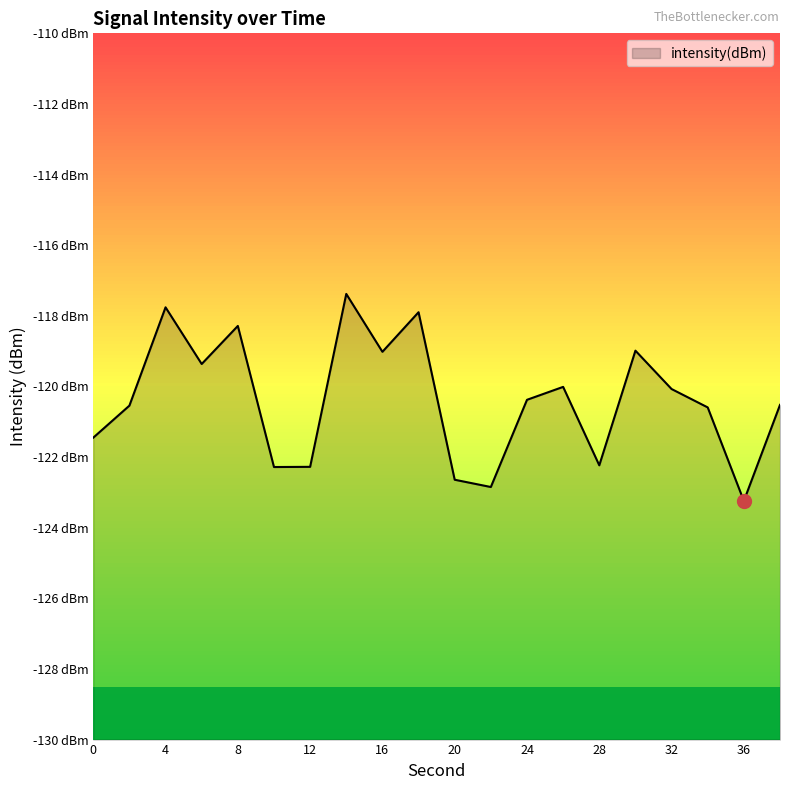

At which label does the data first exceed -120?

4